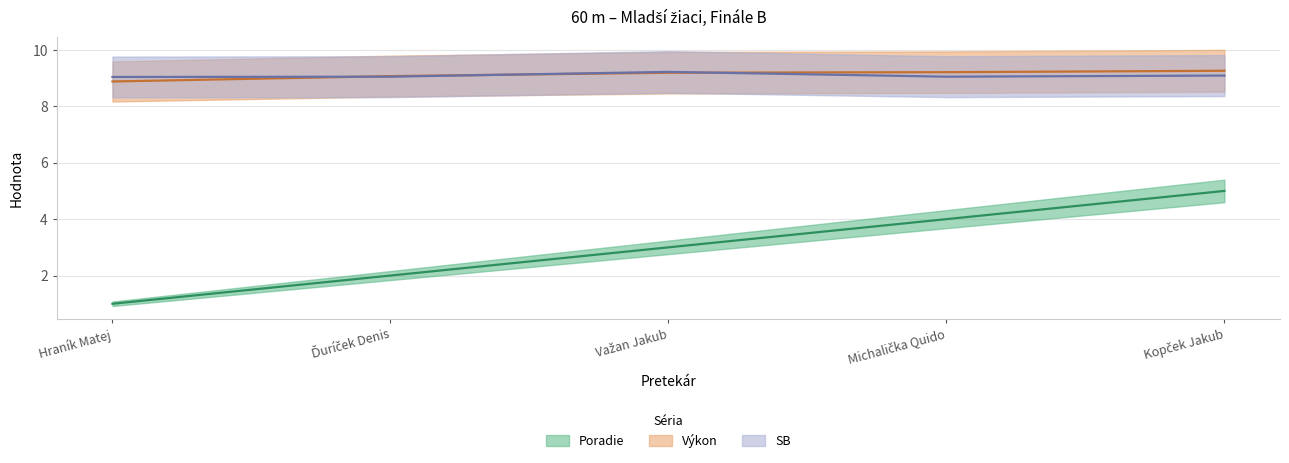

What is the sum of all Výkon values?

45.6